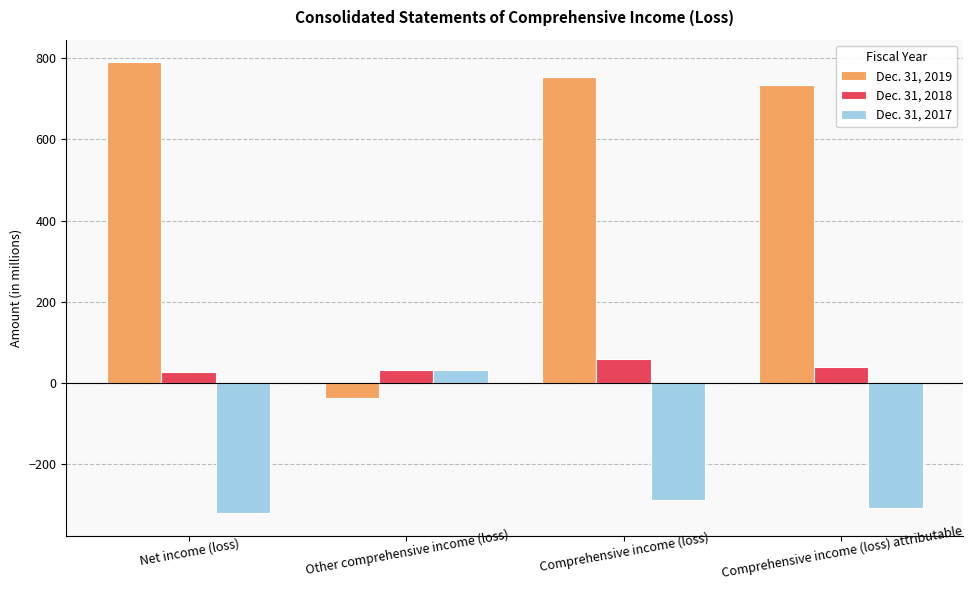

Count the number of data series in this chart.

3